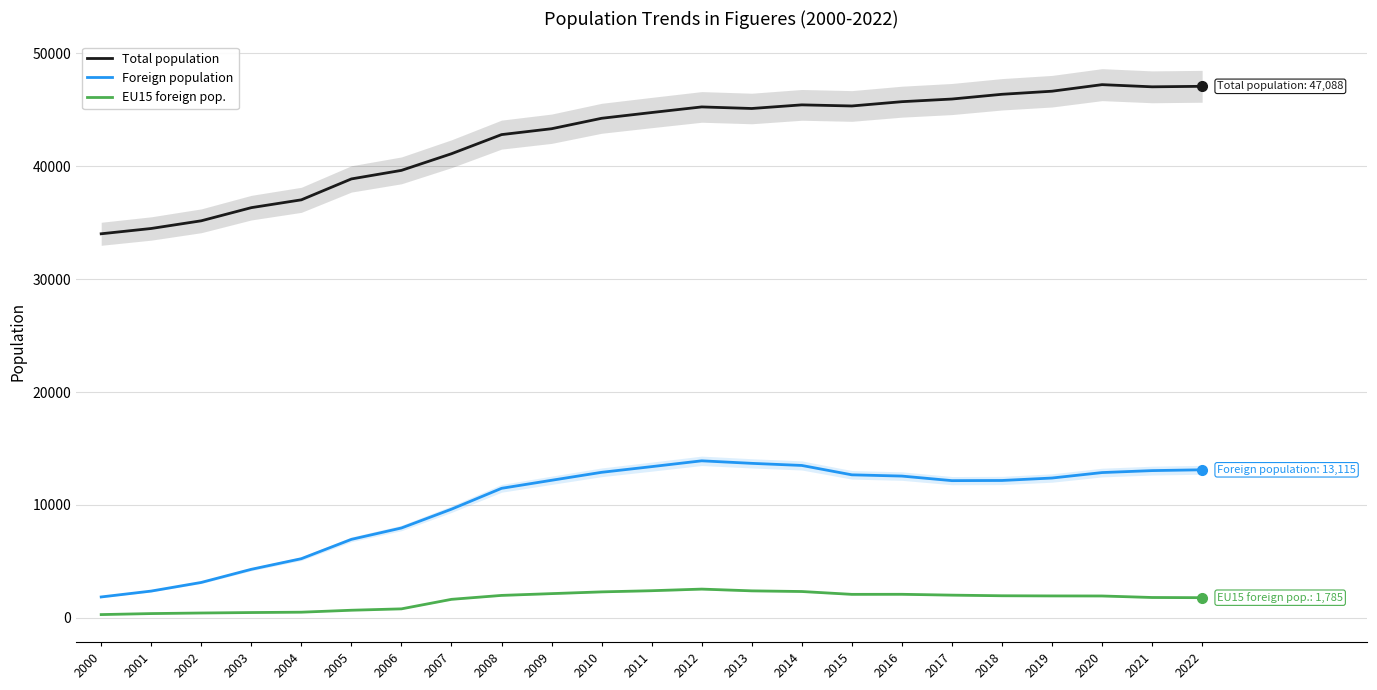

What value does the EU15 foreign pop. series have at 2019, to the nearest 50?

1950